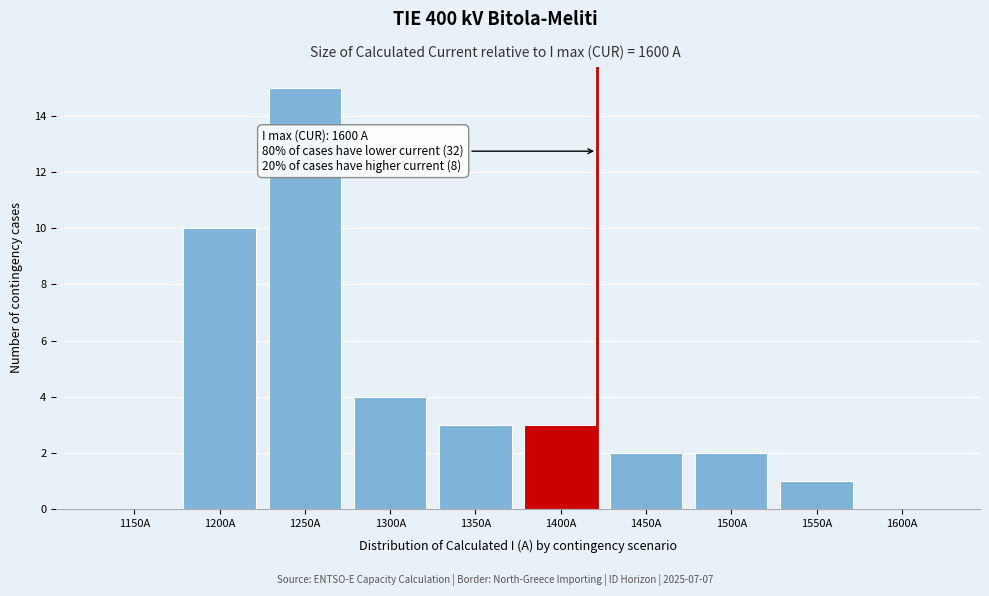

Reading left to right, list all the values displayed in this chart.

1150A=0	1200A=10	1250A=15	1300A=4	1350A=3	1400A=3	1450A=2	1500A=2	1550A=1	1600A=0